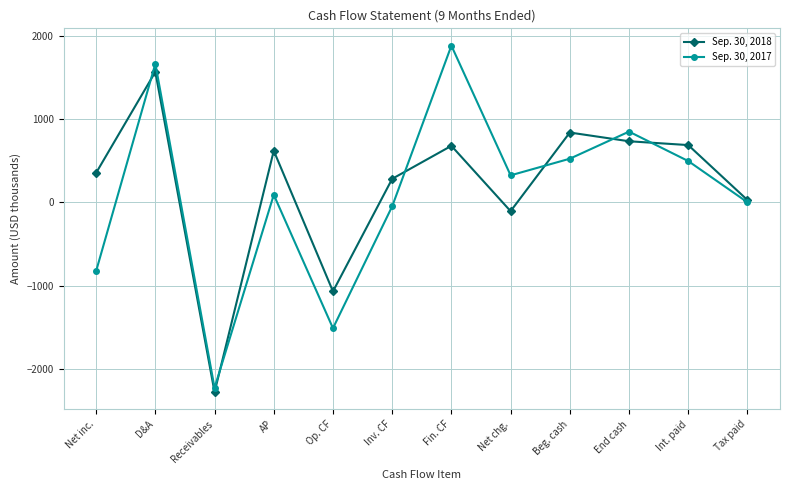

What is the label of the 12th point from the left?

Tax paid